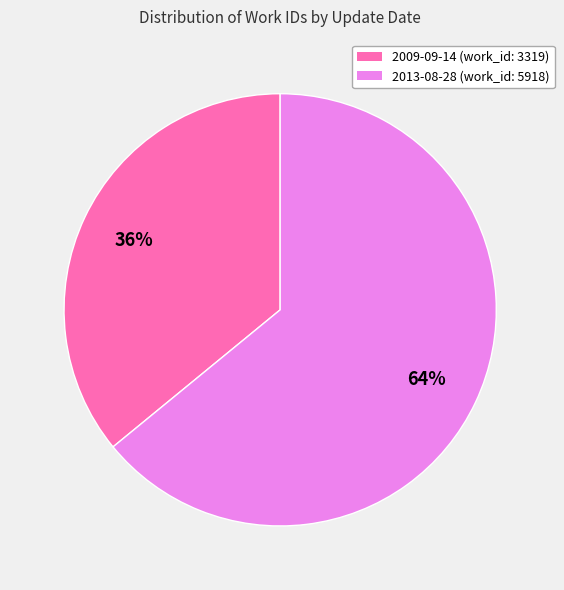

Does 2009-09-14 represent more than half of the total?

No